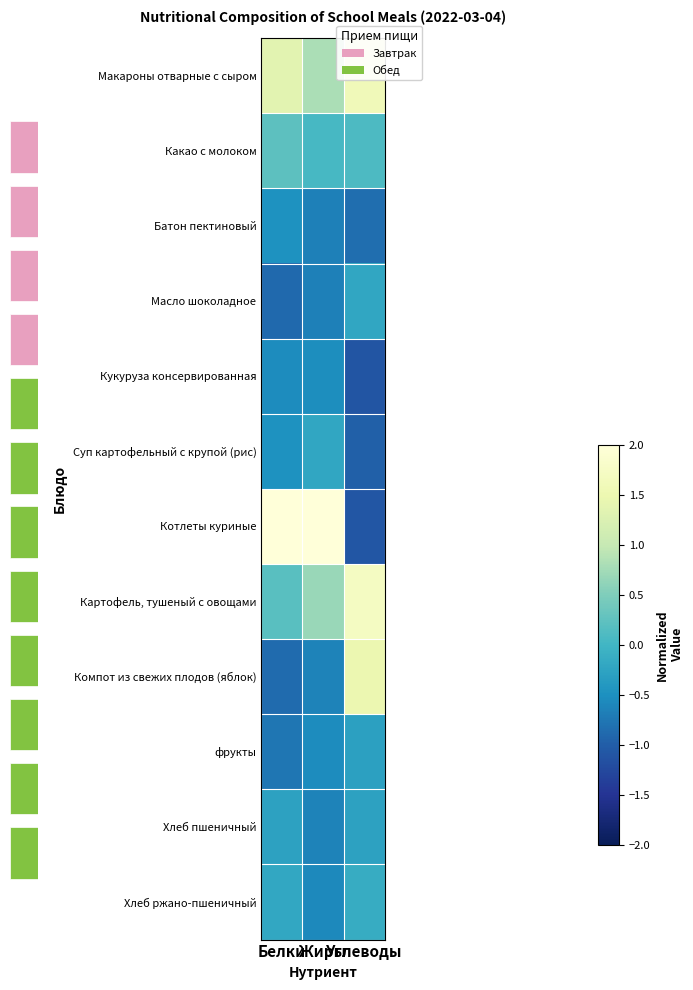

True or false: Суп картофельный с крупой (рис) has a value of -0.5 at Белки.

True